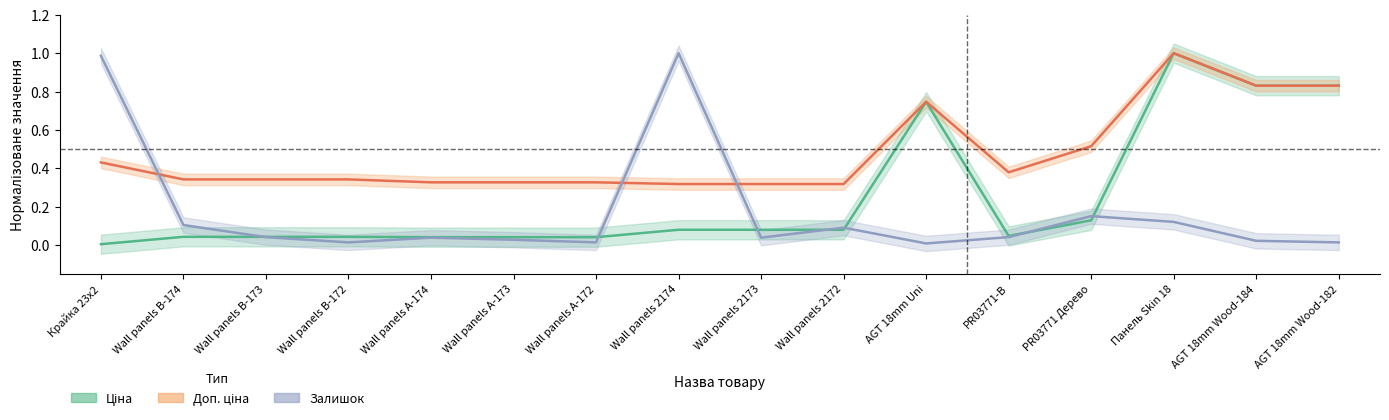

What are all the series names shown in the legend?

Ціна, Доп. ціна, Залишок